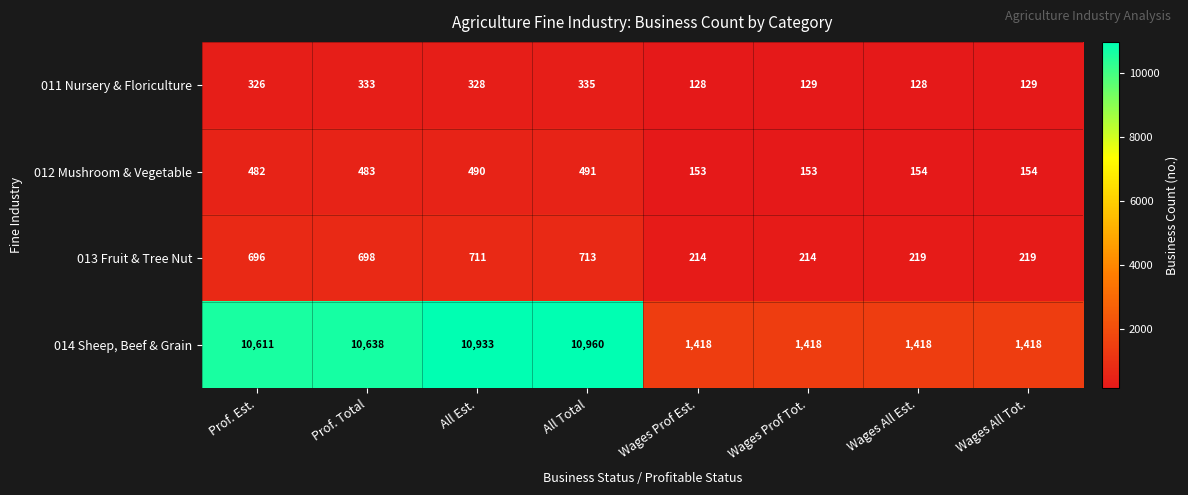

True or false: 011 Nursery & Floriculture has a value of 326 at Prof. Est..

True